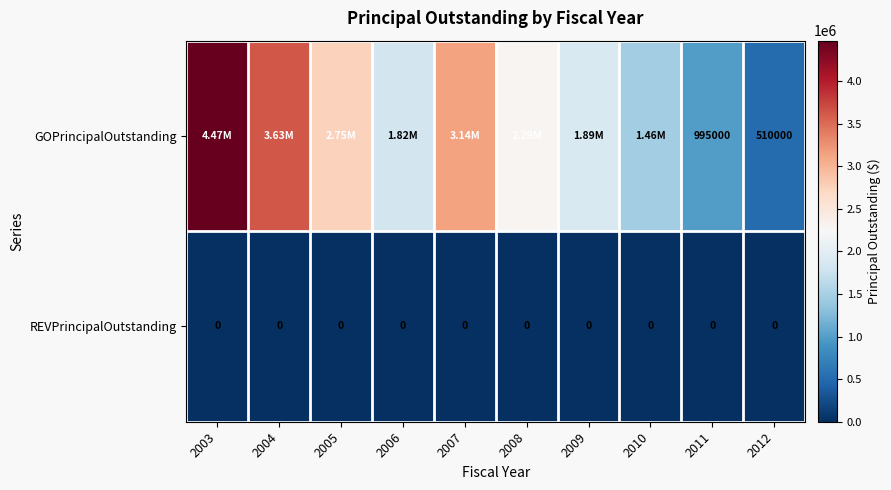

The GOPrincipalOutstanding series shows 2285000 at 2008. True or false?

True